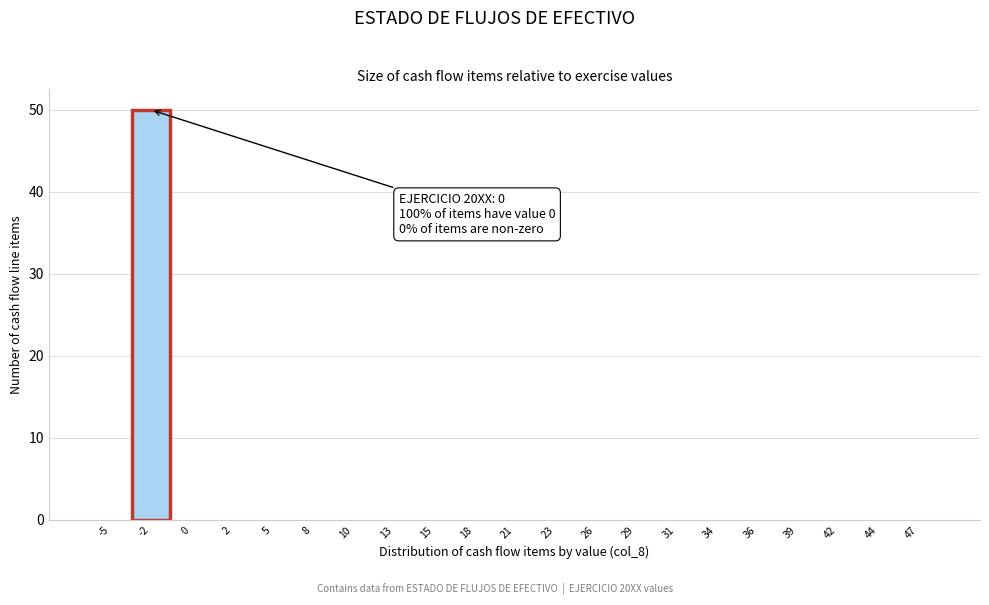

Reading left to right, transcribe all the data shown in this chart.

-5=0	-2=50	0=0	2=0	5=0	8=0	10=0	13=0	15=0	18=0	21=0	23=0	26=0	29=0	31=0	34=0	36=0	39=0	42=0	44=0	47=0